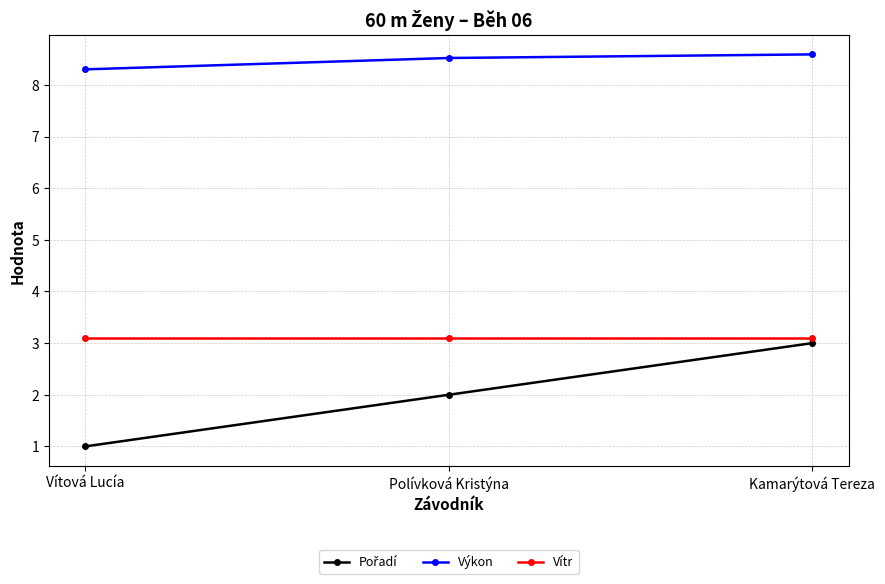

What value does the Výkon series have at Kamarýtová Tereza?

8.6